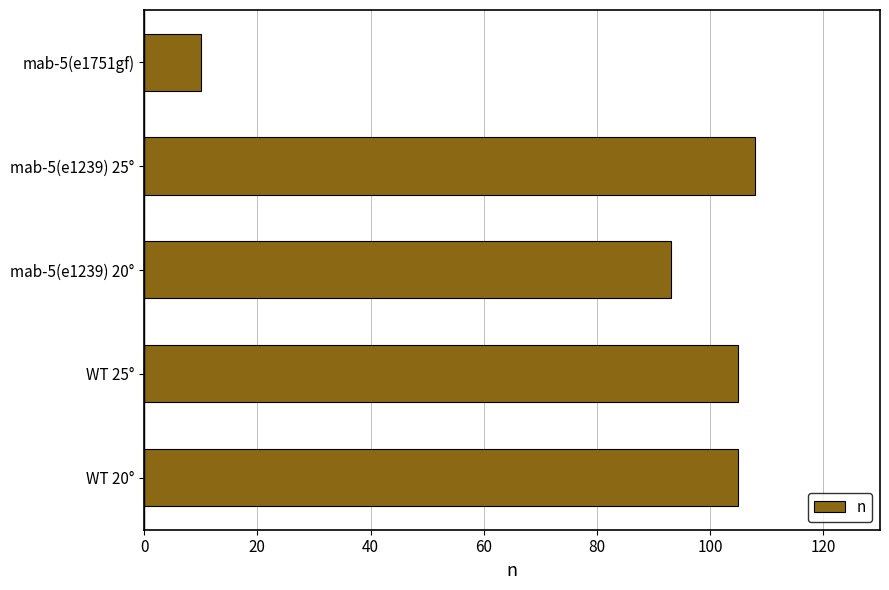

What is the change in value from WT 25° to mab-5(e1239) 20°?

-12